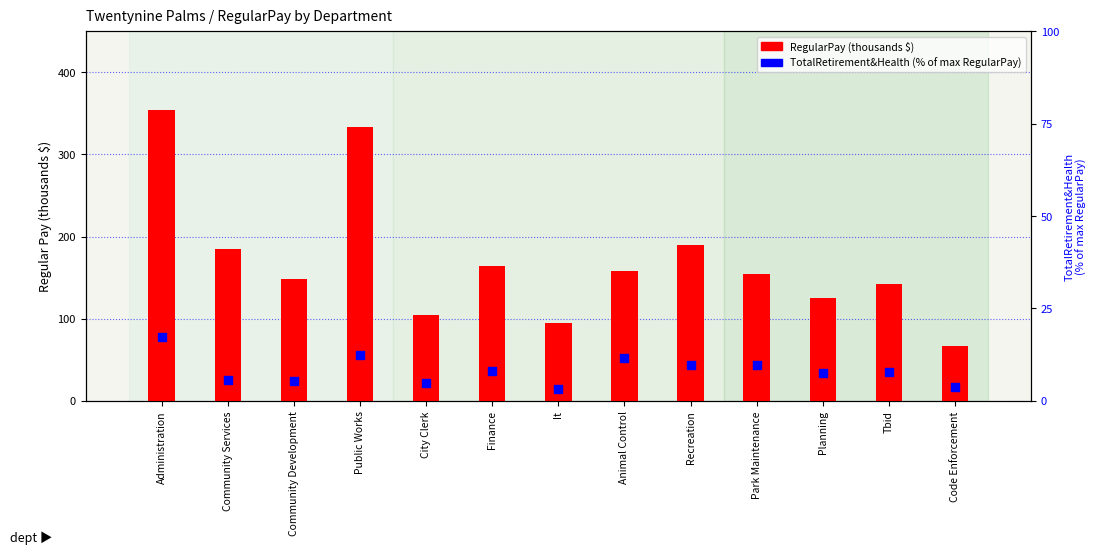

At how many categories does at least one series exceed 281?

2